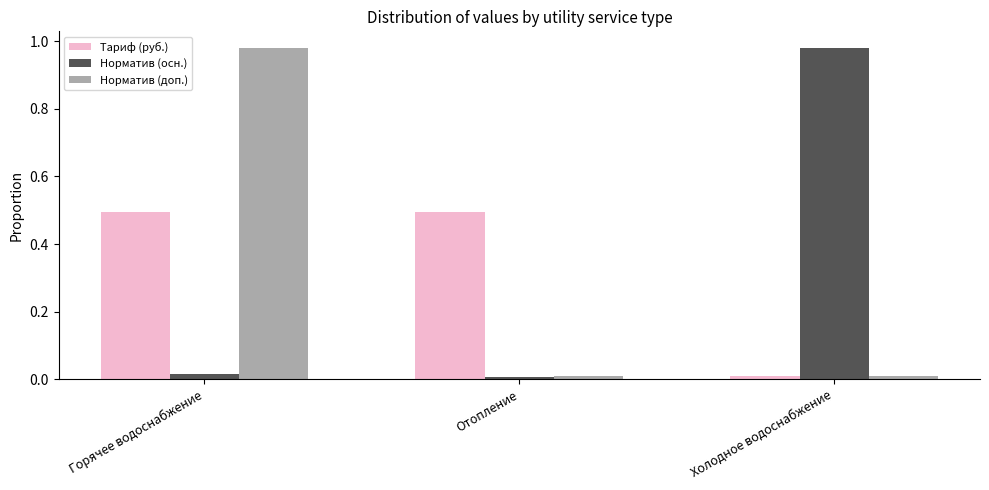

Which category has the lowest value in the Тариф (руб.) series?

Холодное водоснабжение